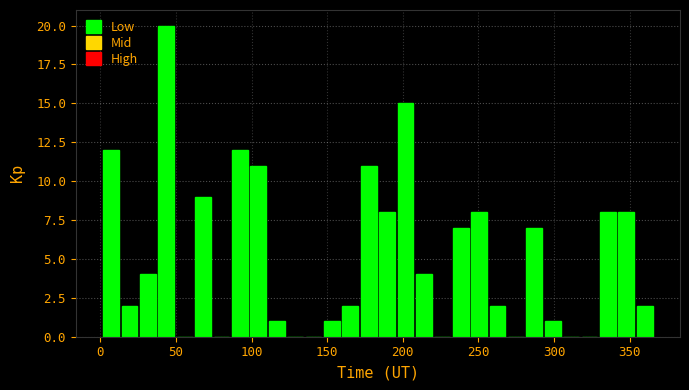

Read against the x-axis, roughly where is the centre of the tallest bar?

45